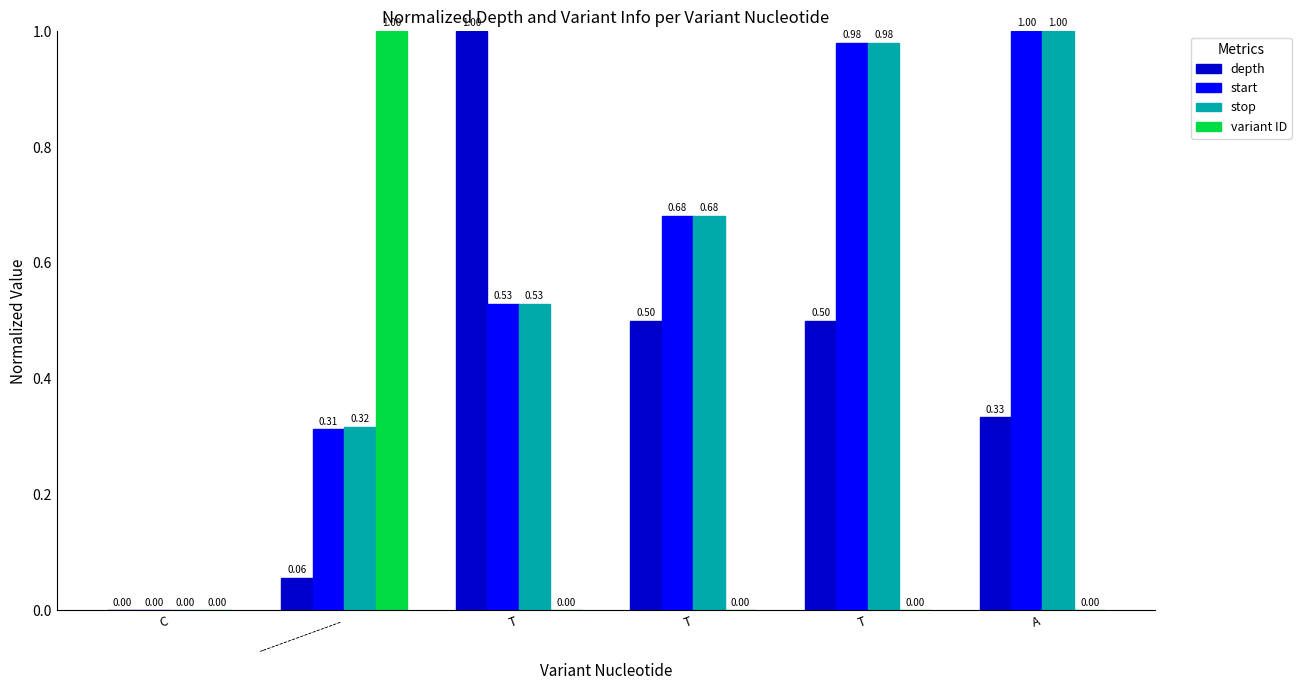

Reading left to right, what are all the values shown in this chart?

depth: C=0.0	--------------------=0.1	T=1.0	T=0.5	T=0.5	A=0.3
start: C=0.0	--------------------=0.3	T=0.5	T=0.7	T=1.0	A=1.0
stop: C=0.0	--------------------=0.3	T=0.5	T=0.7	T=1.0	A=1.0
variant ID: C=0.0	--------------------=1.0	T=0.0	T=0.0	T=0.0	A=0.0